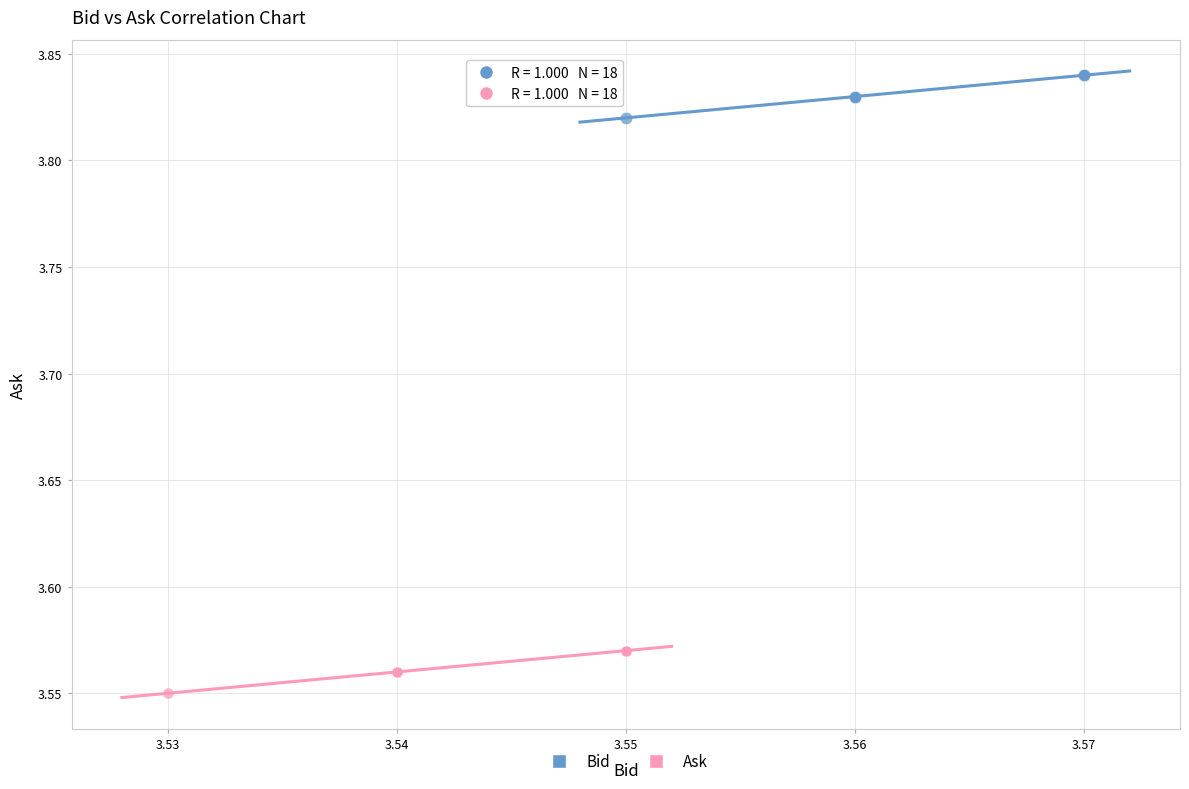

Which series reaches the minimum Y coordinate?

Ask